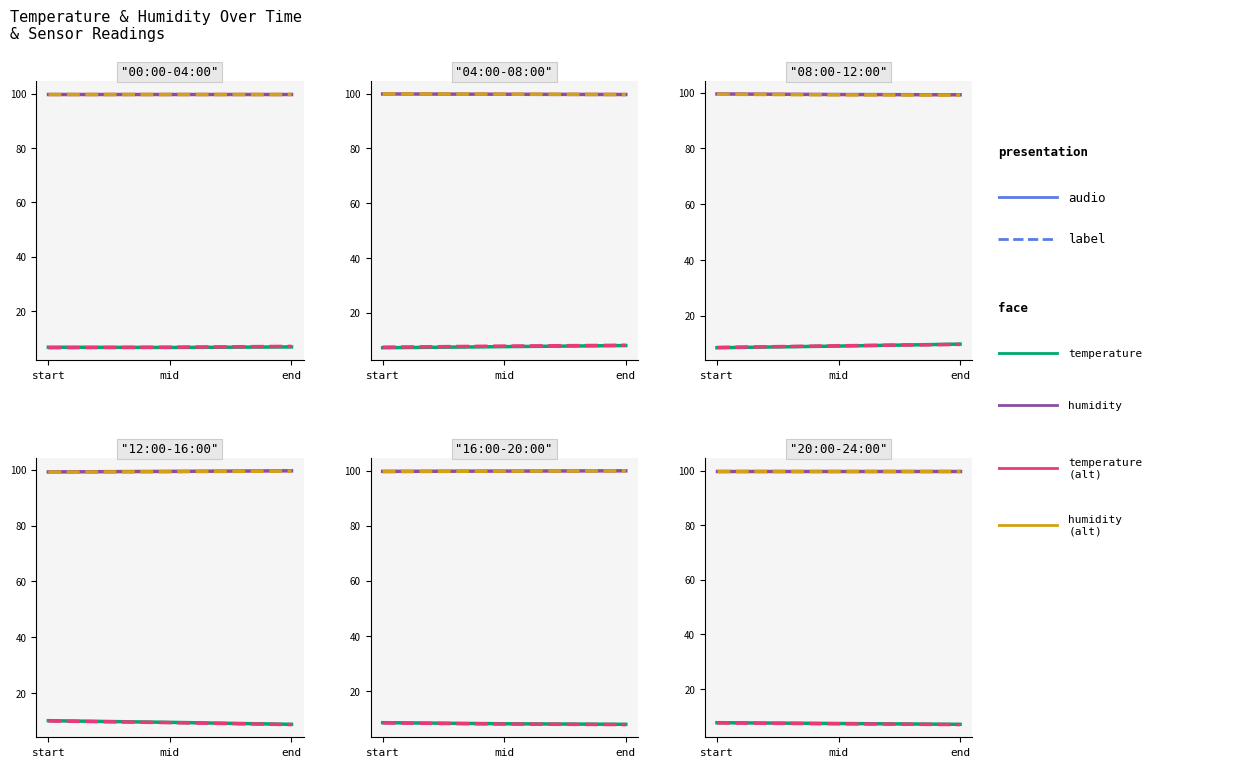

What is the total value across all series at mid?

214.3